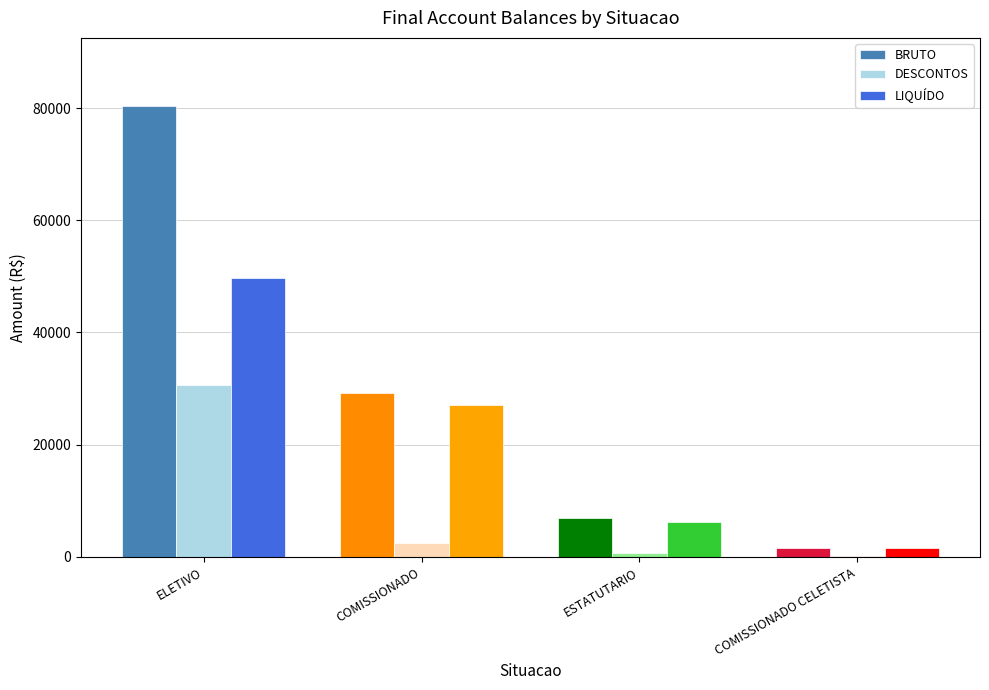

Where is BRUTO nearest to the value 41028?

COMISSIONADO